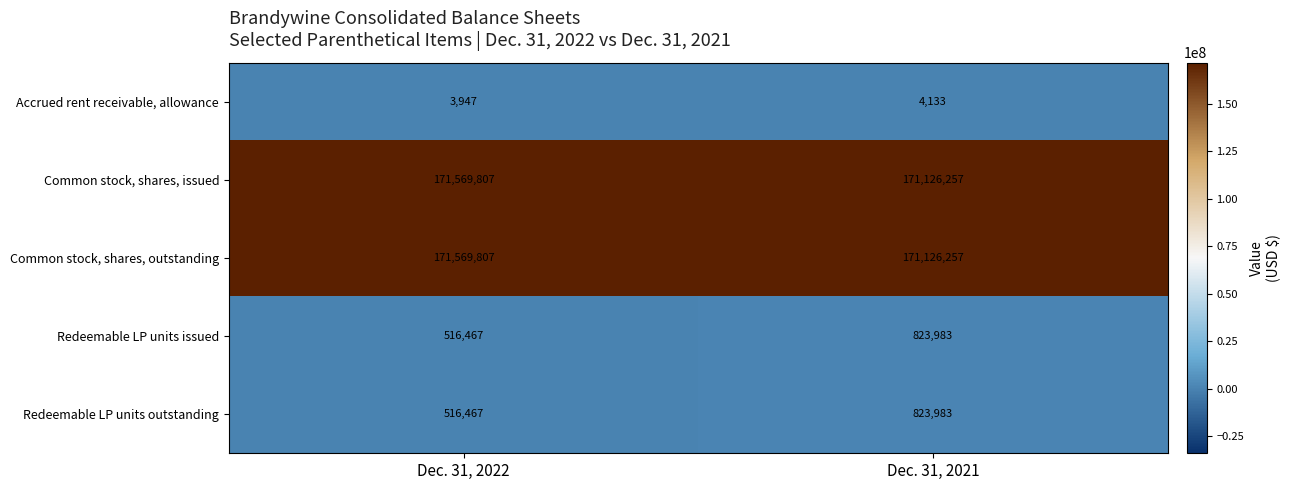

Is it true that Redeemable LP units issued equals 516467 at Dec. 31, 2022?

True